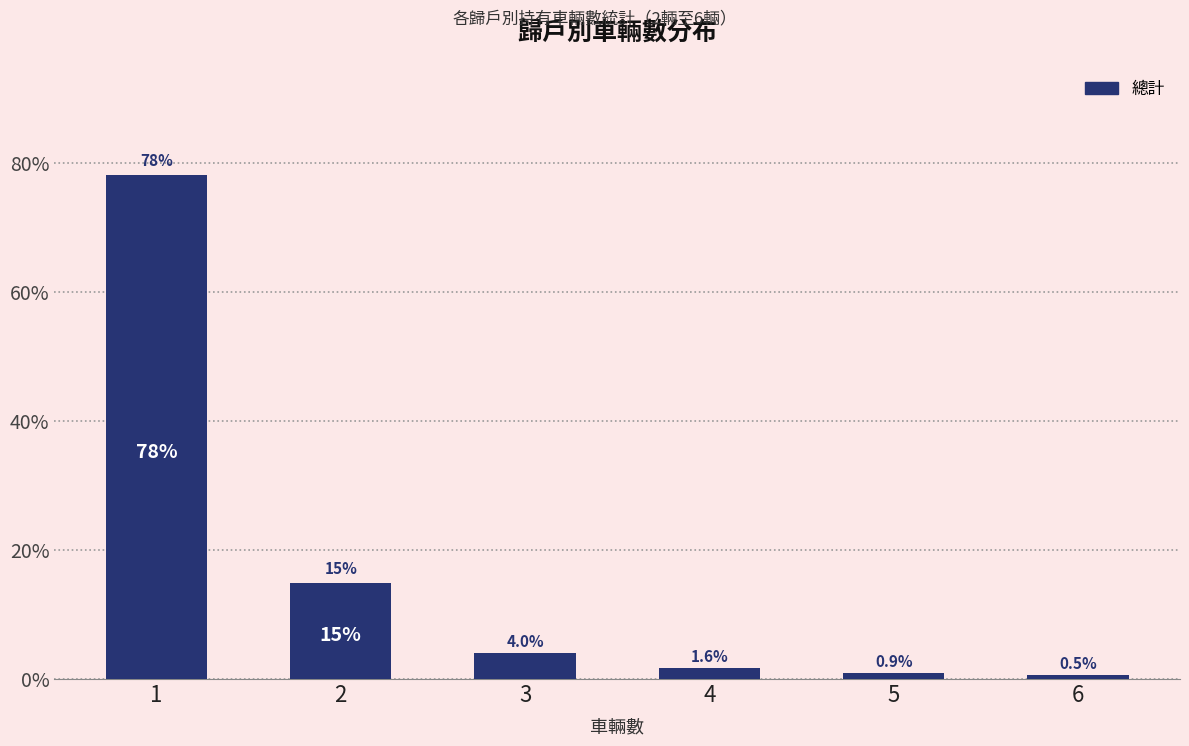

Does the chart contain any negative values?

No